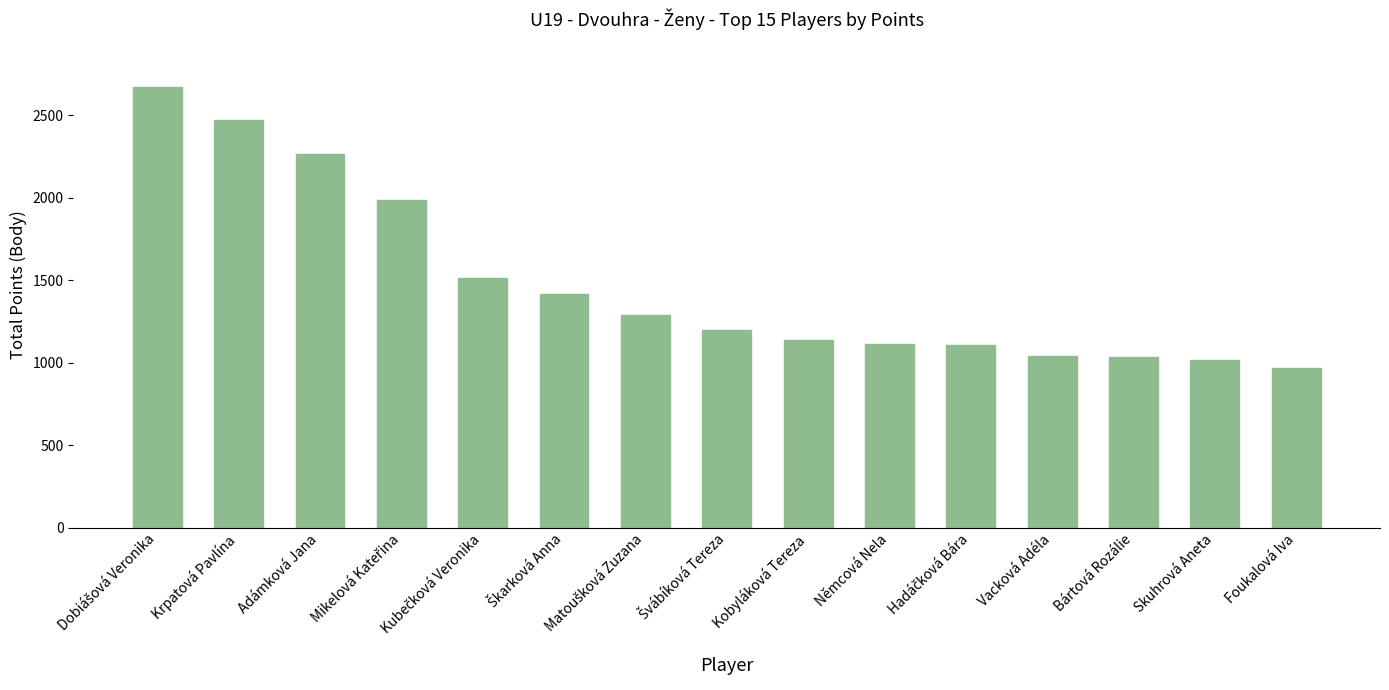

Read the value at Němcová Nela.

1110